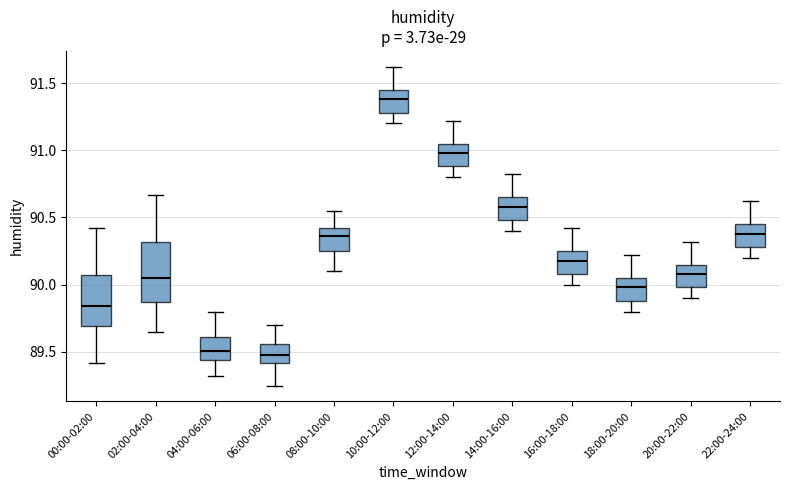

Comparing the boxes themselves (not the whiskers), which one is the tallest?

02:00-04:00